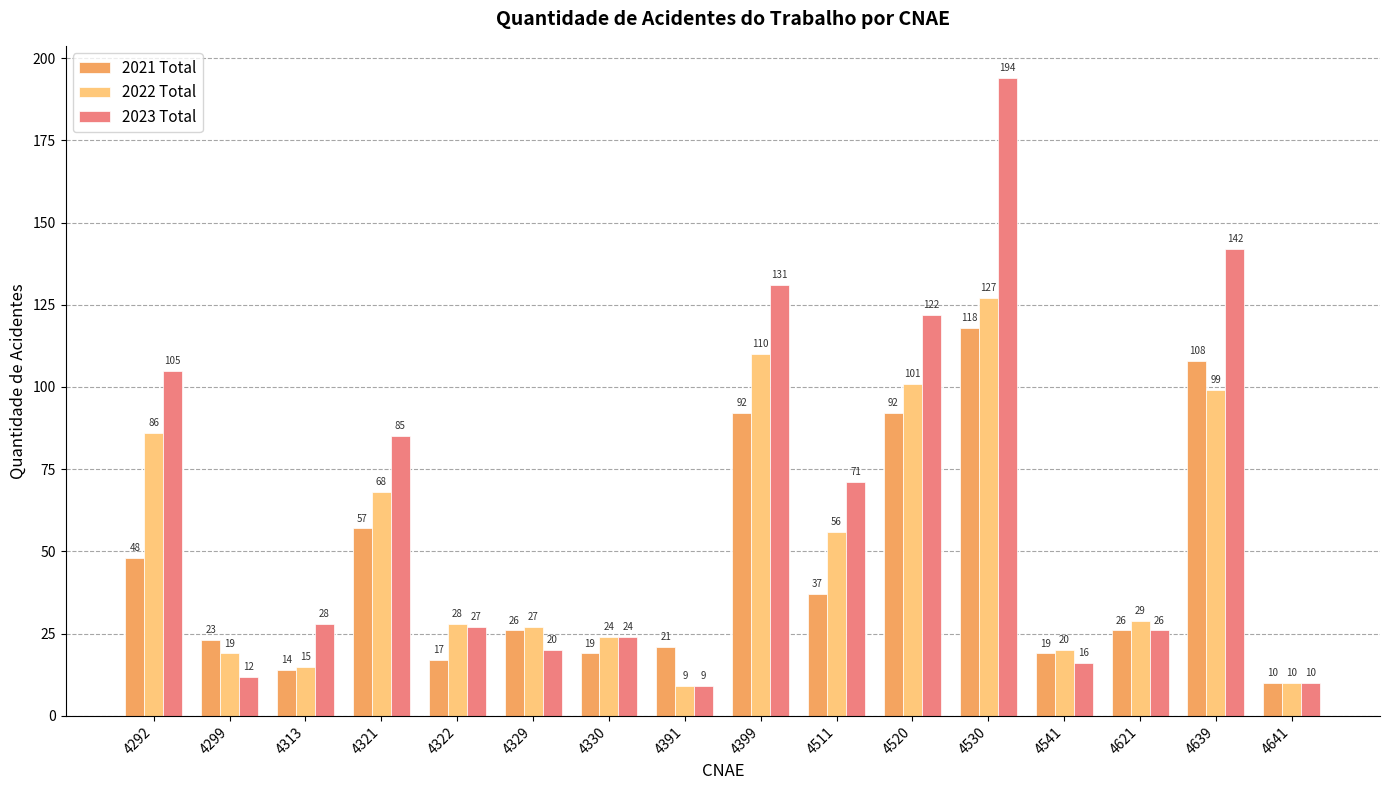

What is the value of the 2022 Total bar at the 7th from the left?

24